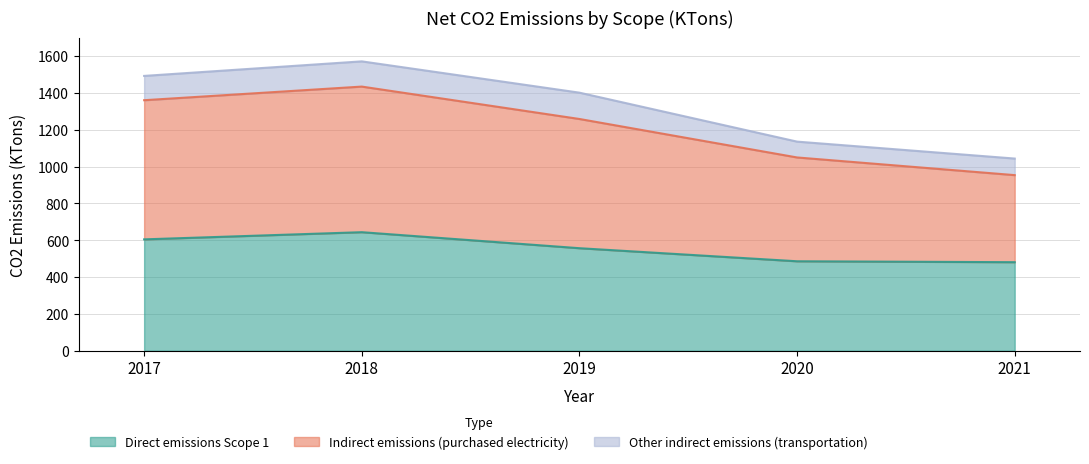

What is the minimum value for Direct emissions Scope 1?

481